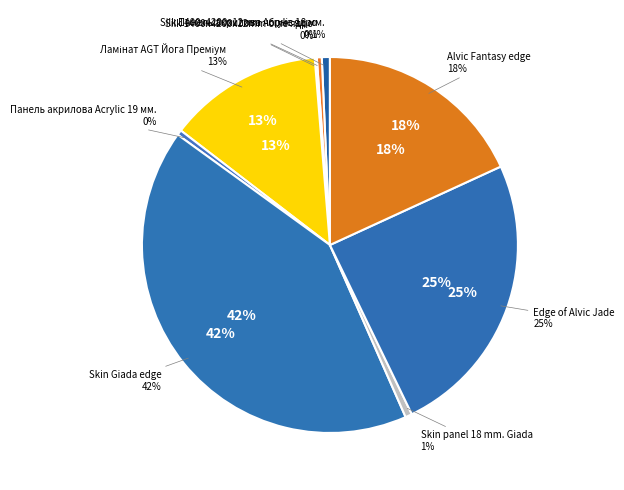

To the nearest percent, what is the average slice percentage?

11%